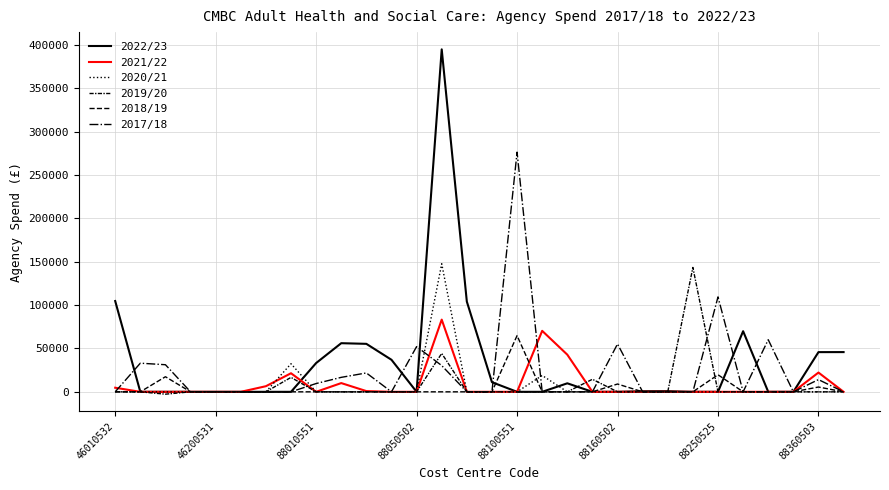

How many lines are shown in the chart?

6